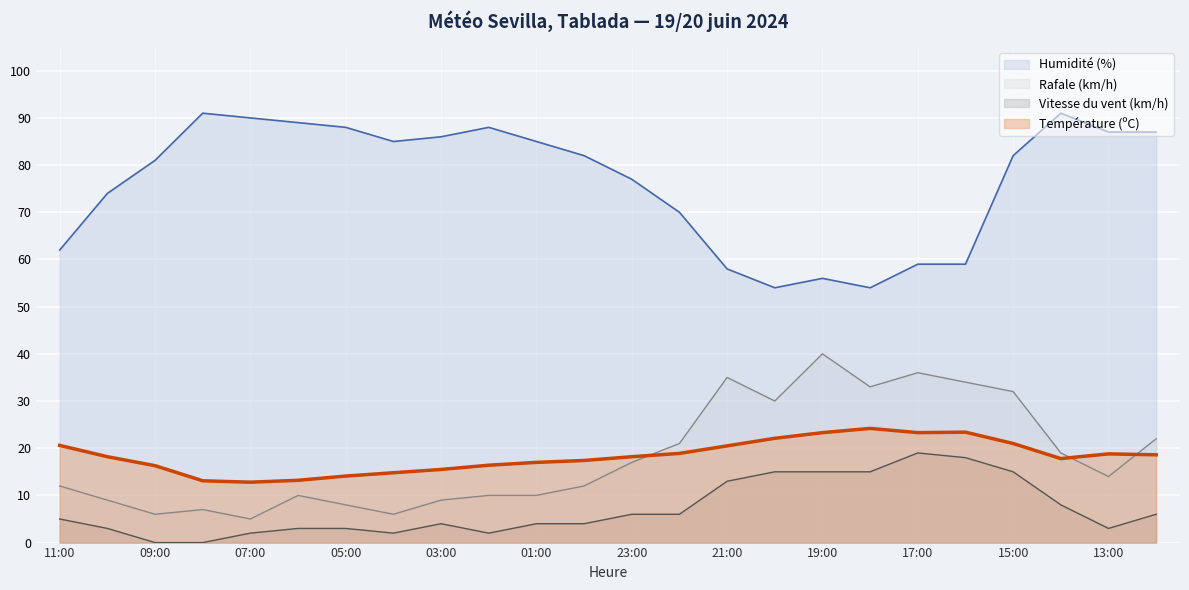

At which label does Vitesse du vent (km/h) reach its peak?

17:00